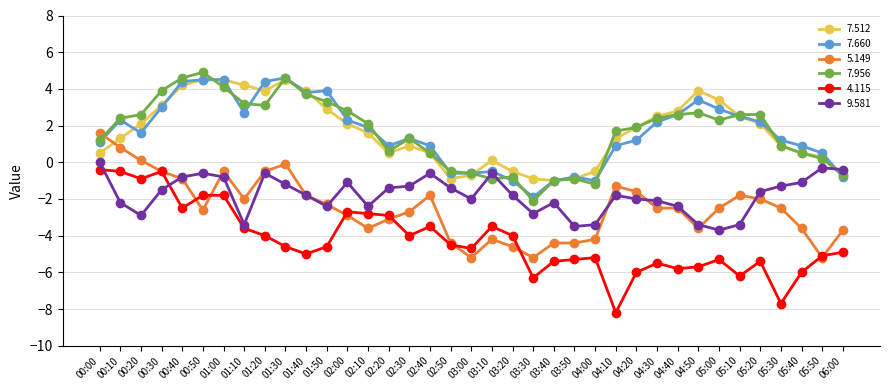

What is the maximum value shown in the chart?

4.9